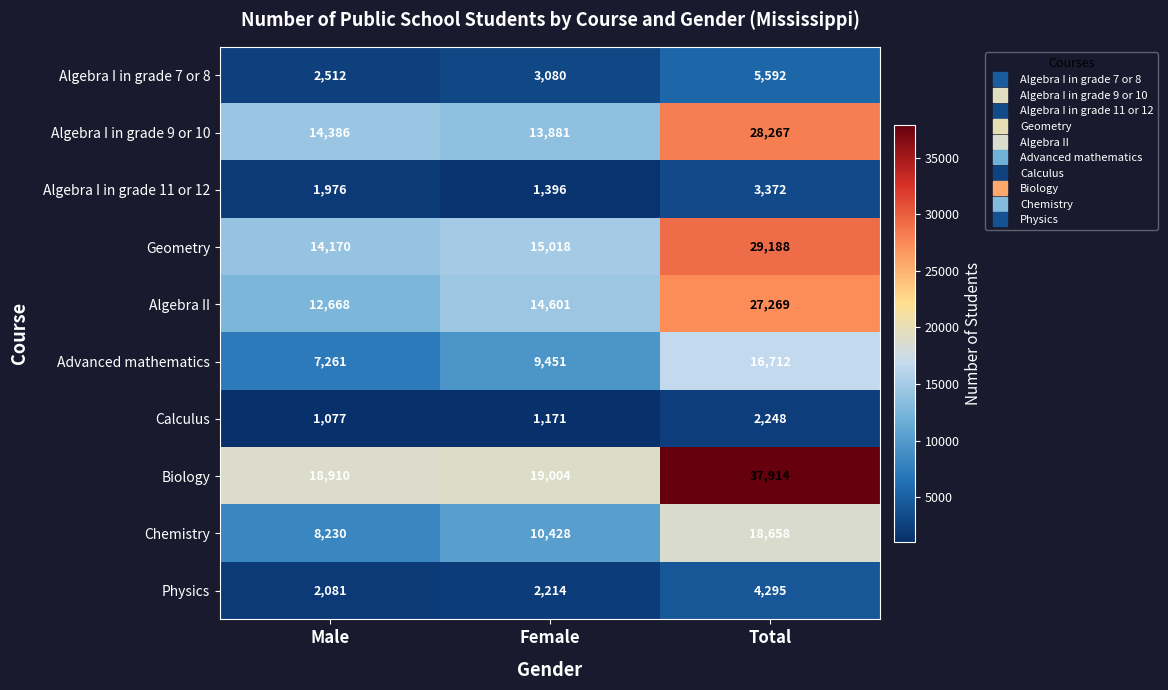

What is the total value across all series at Total?

173515